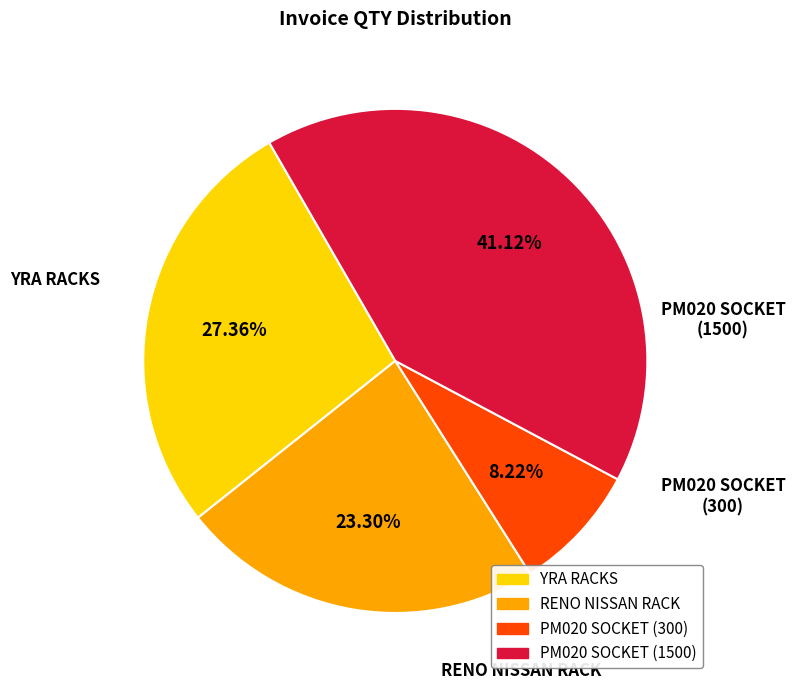

Is PM020 SOCKET (1500) the majority of the pie?

No